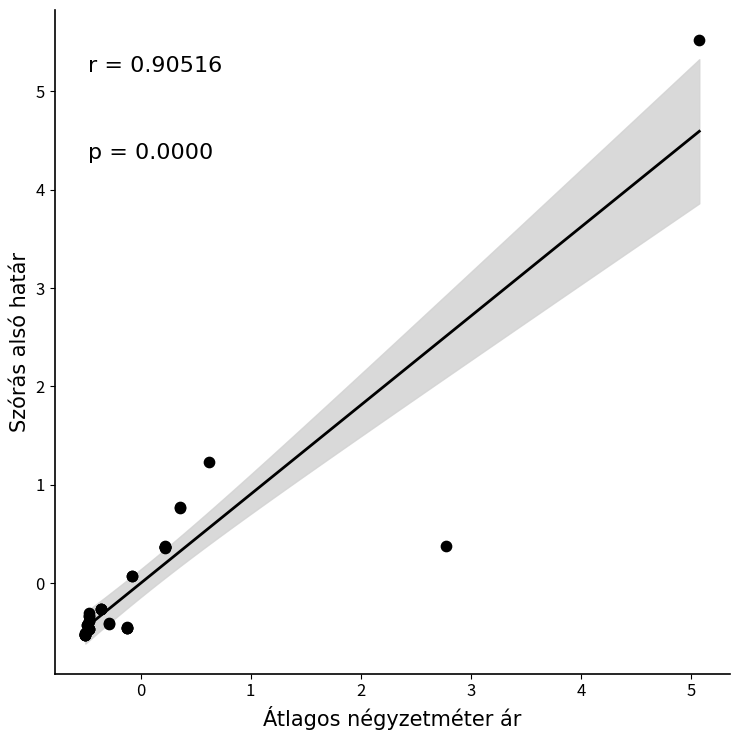

What Y value in the scatter plot is closest to 2?

1.2